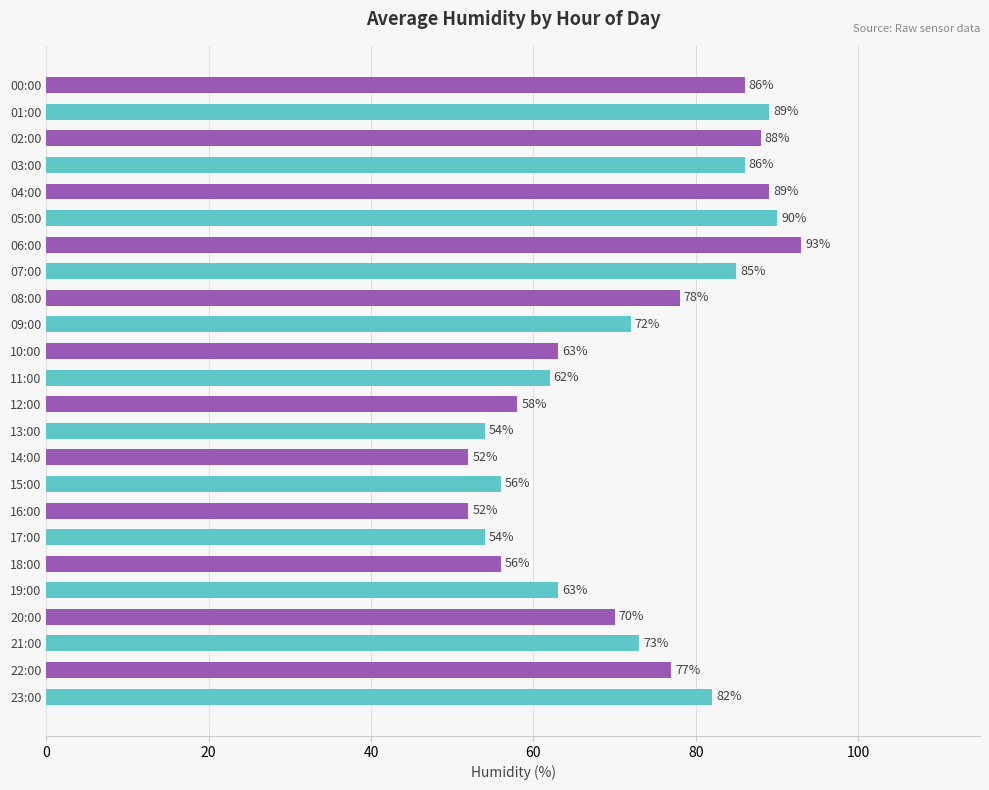

Are the bars horizontal?

Yes